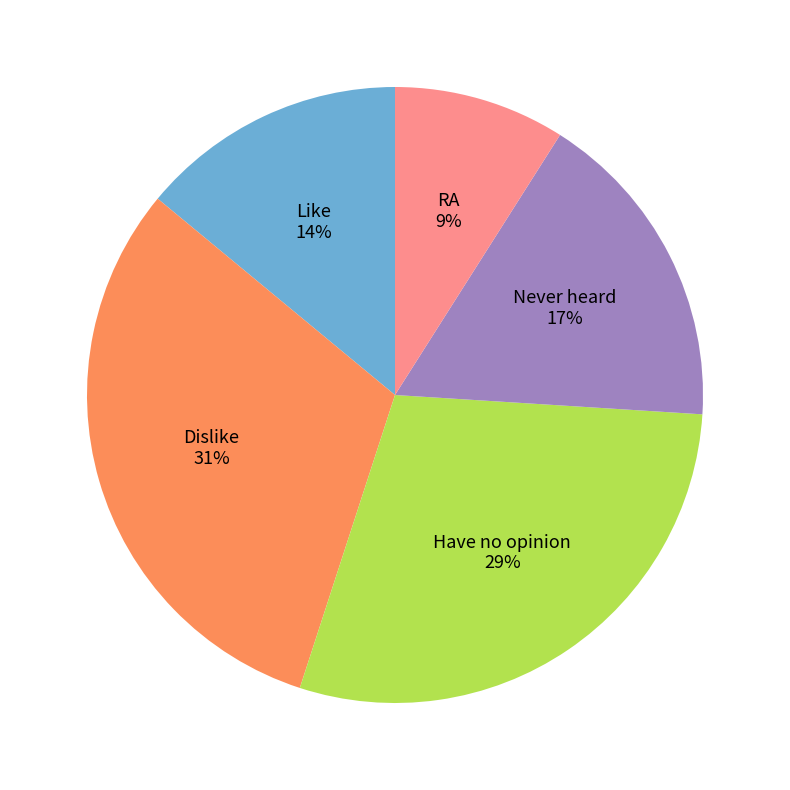

Does any single category account for the majority?

No